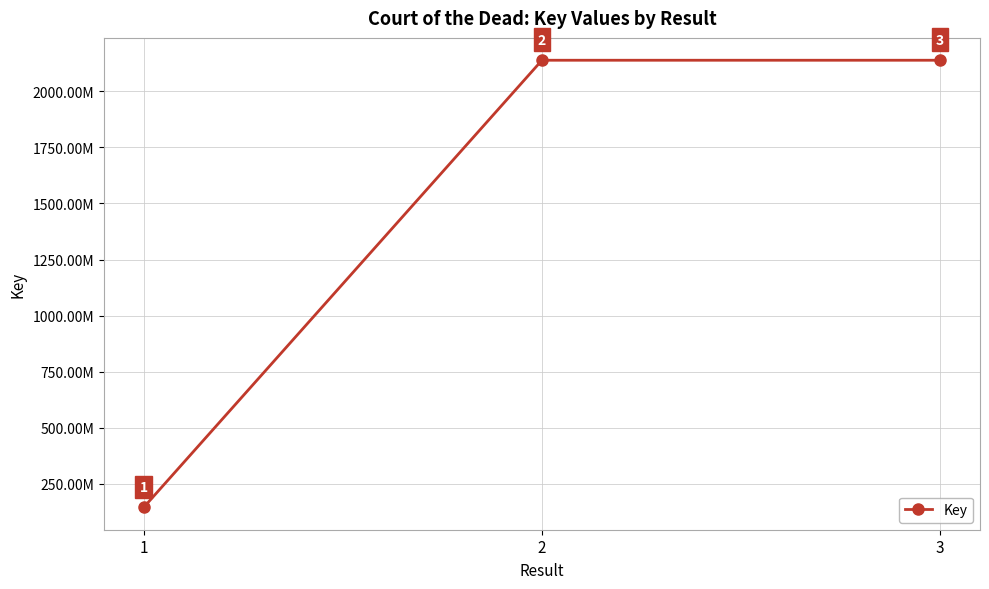

Where is the data nearest to the value 1141867831?

3